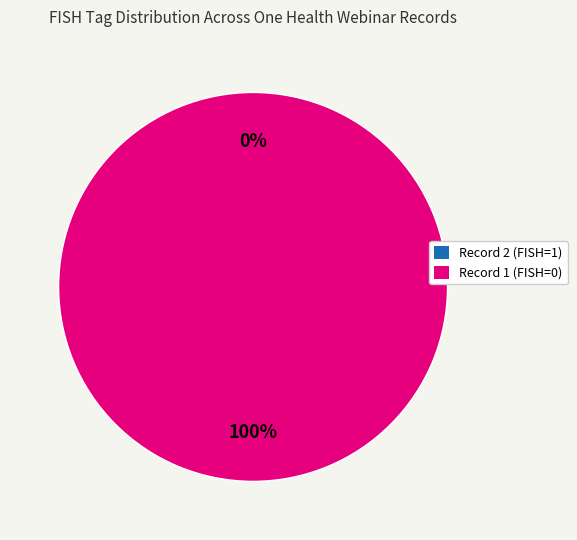

Which category has the biggest portion of the pie?

0729E834-10BA-40FB-AEC9-78BF5695F710